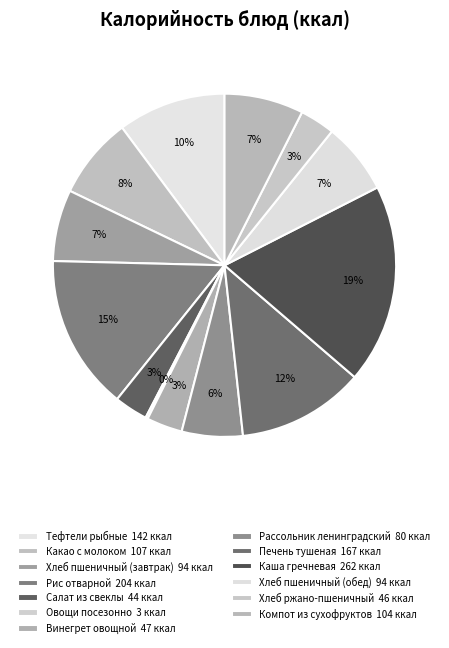

Is Салат из свеклы the majority of the pie?

No